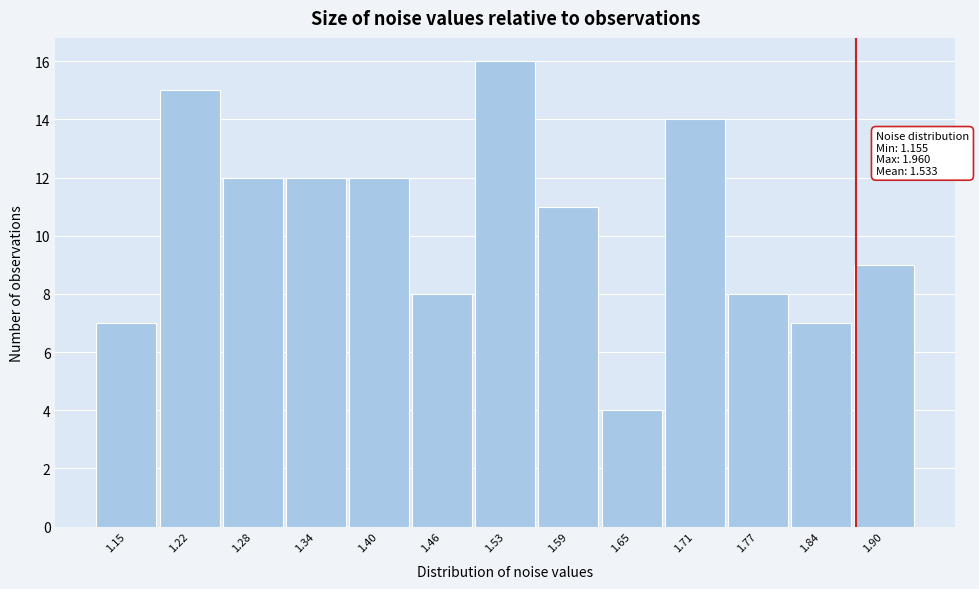

Reading left to right, transcribe all the data shown in this chart.

7	15	12	12	12	8	16	11	4	14	8	7	9